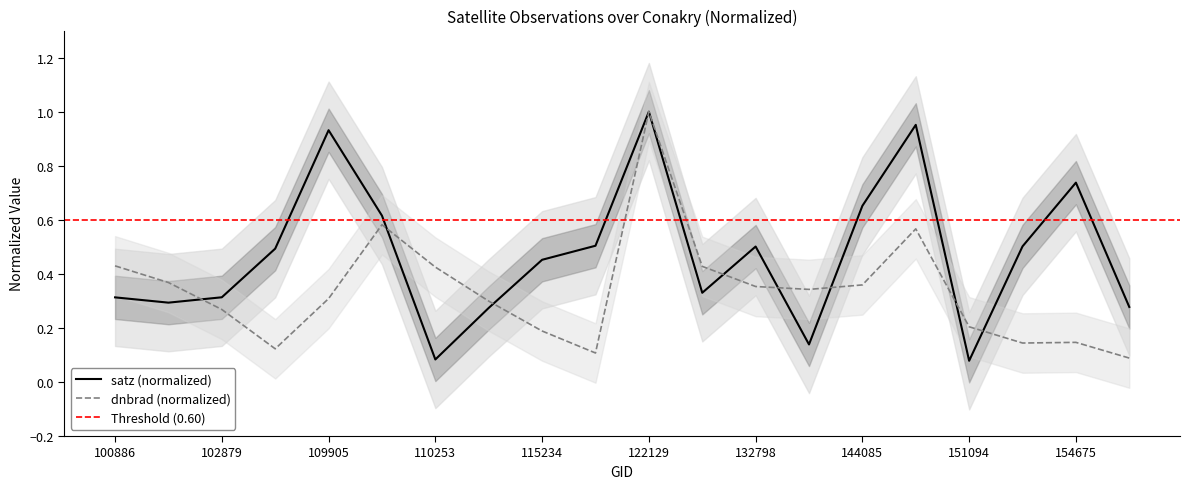

Reading left to right, list all the values displayed in this chart.

dnbrad: 0.4	0.4	0.3	0.1	0.3	0.6	0.4	0.3	0.2	0.1	1.0	0.4	0.4	0.3	0.4	0.6	0.2	0.1	0.1	0.1
satz: 0.3	0.3	0.3	0.5	0.9	0.6	0.1	0.3	0.5	0.5	1.0	0.3	0.5	0.1	0.7	1.0	0.1	0.5	0.7	0.3